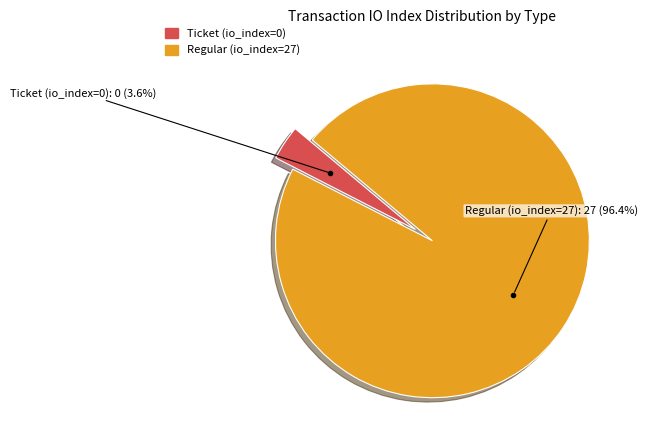

How many slices are in this pie chart?

2